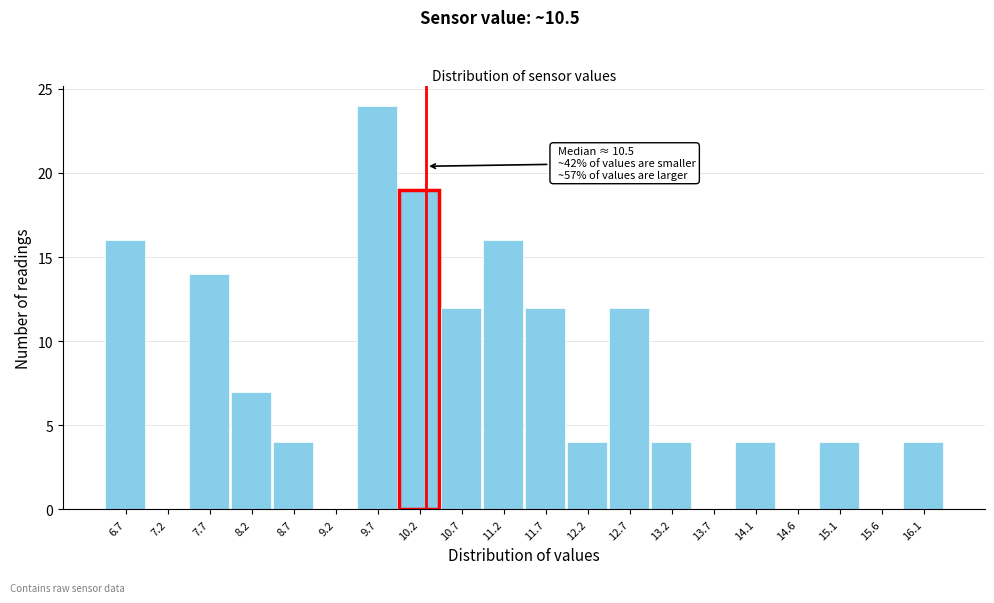

Reading right to left, extract all data points from this chart.

16.1=4	15.6=0	15.1=4	14.6=0	14.1=4	13.7=0	13.2=4	12.7=12	12.2=4	11.7=12	11.2=16	10.7=12	10.2=19	9.7=24	9.2=0	8.7=4	8.2=7	7.7=14	7.2=0	6.7=16